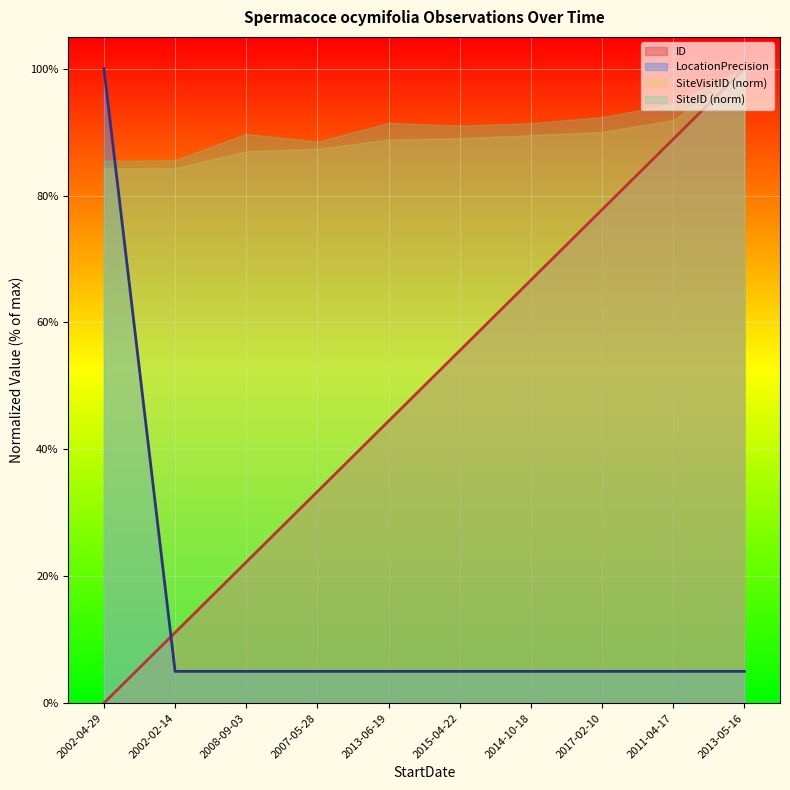

What are all the series names shown in the legend?

ID, LocationPrecision, SiteVisitID (norm), SiteID (norm)